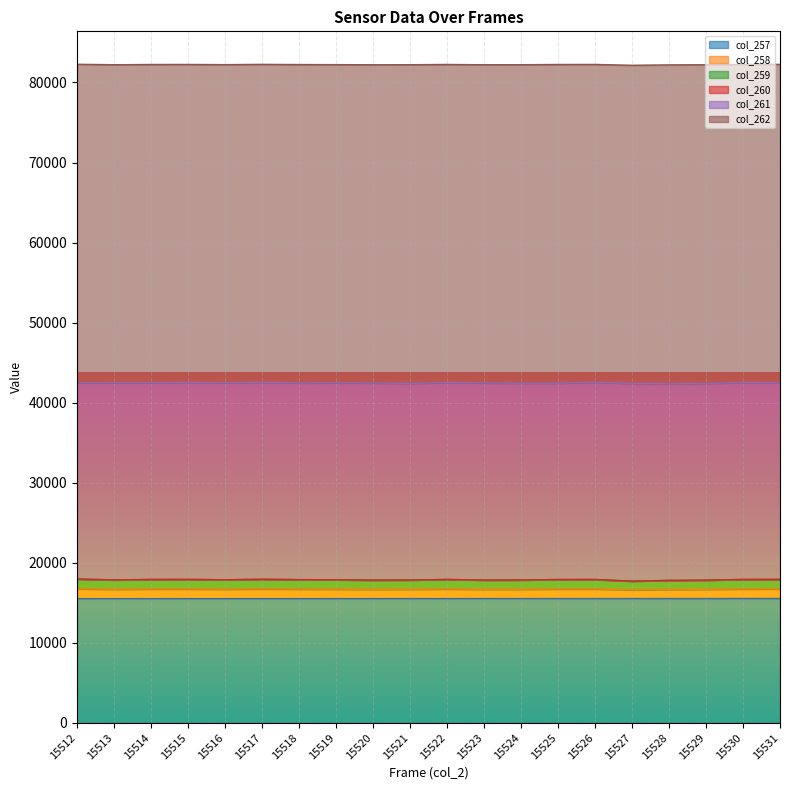

Between 15512 and 15517, which series saw the biggest shift?

col_258